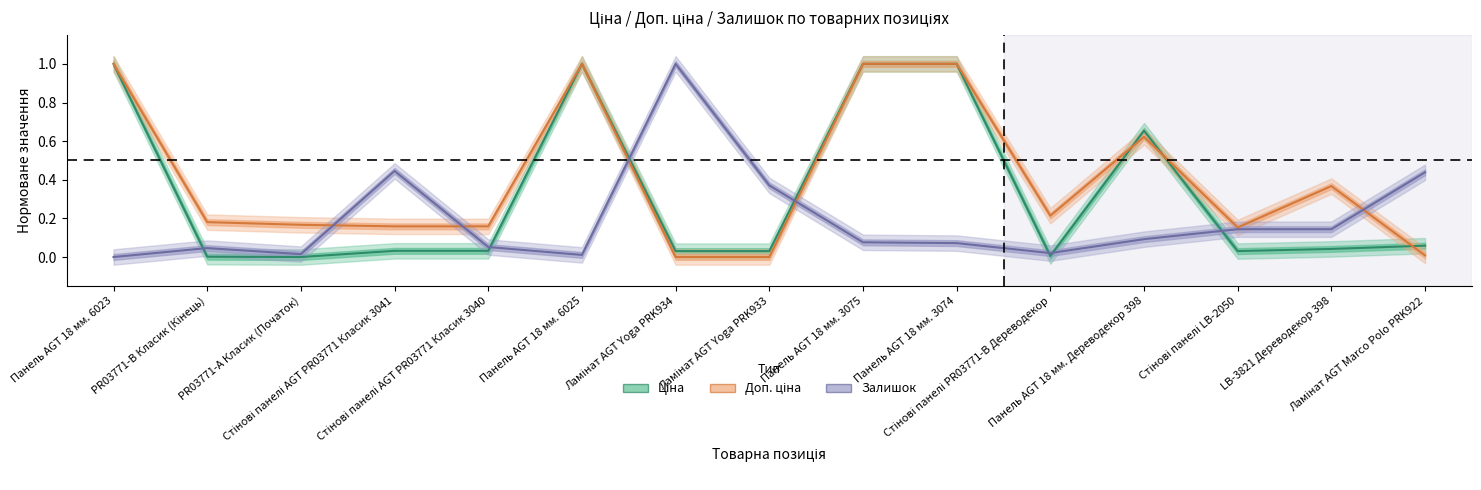

Rank the series at Стінові панелі AGT PR03771 Класик 3041 from lowest to highest value.

Ціна, Доп. ціна, Залишок